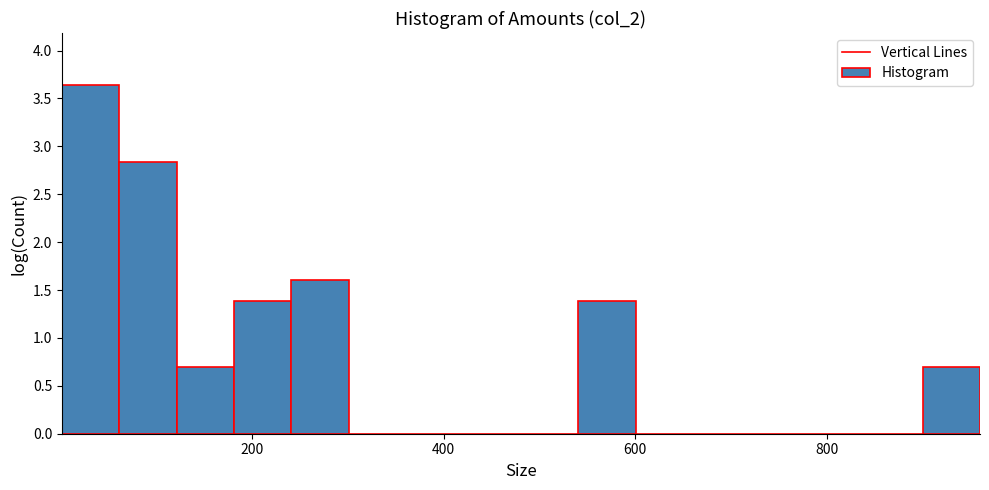

Read against the x-axis, roughly where is the centre of the tallest bar?

40